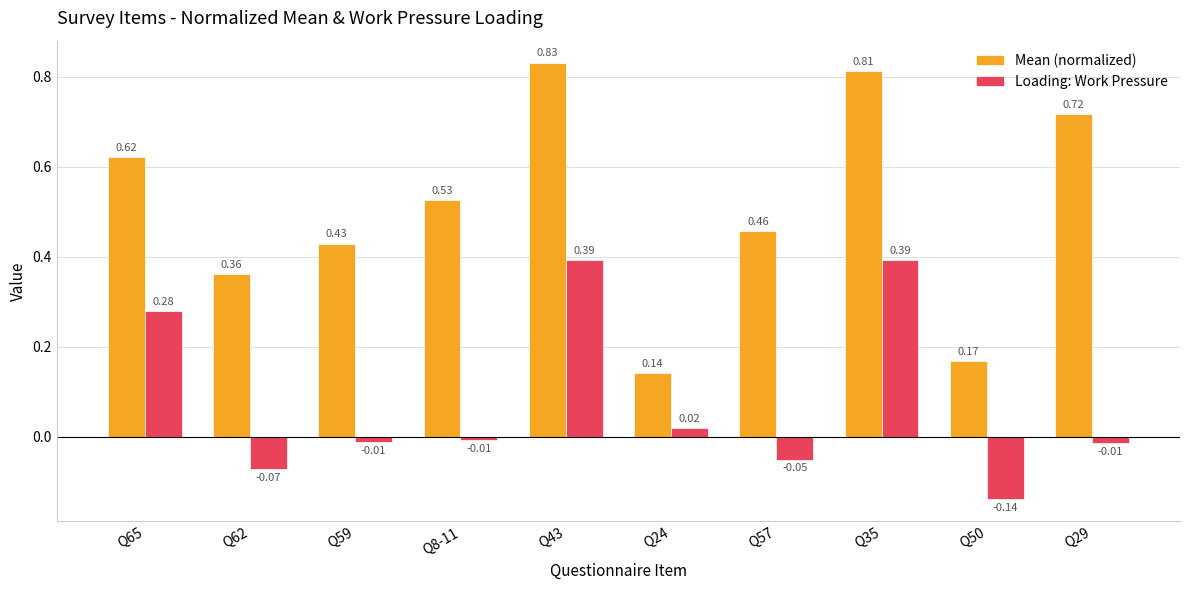

Count the Mean (normalized) values in the range 0 to 1.

10